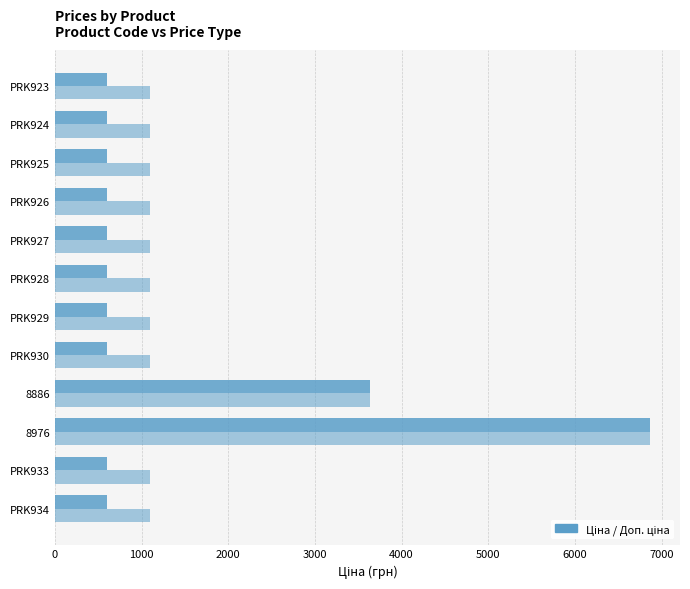

How many distinct data groups are displayed?

2